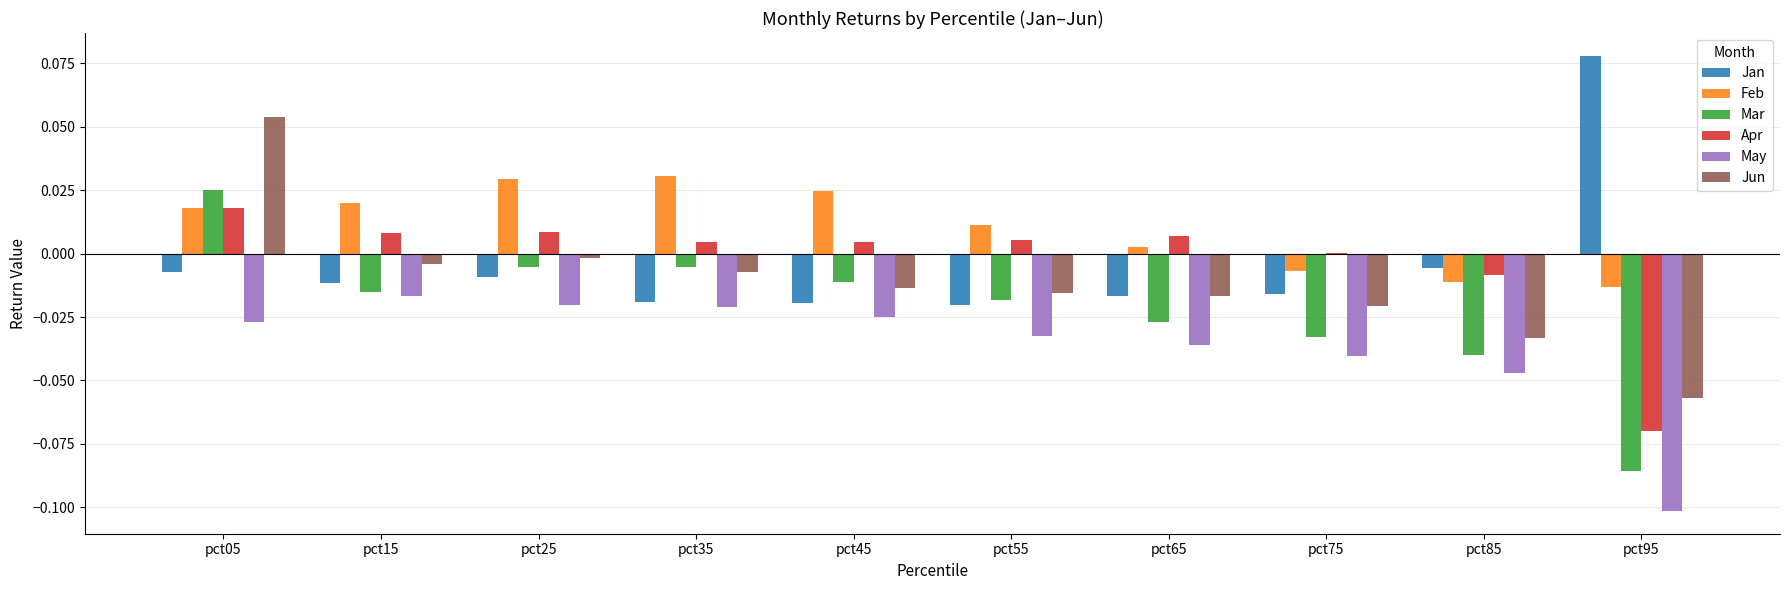

Between pct45 and pct65, which series saw the biggest shift?

Feb